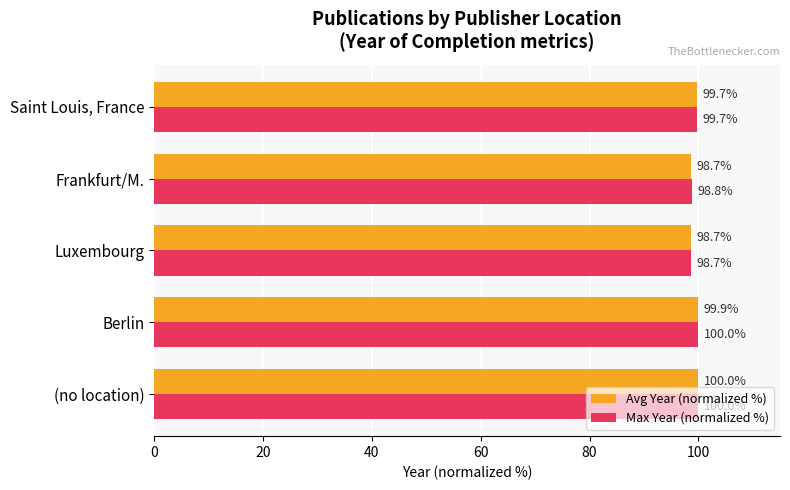

Count the Max Year (normalized %) values in the range 98 to 100.

5